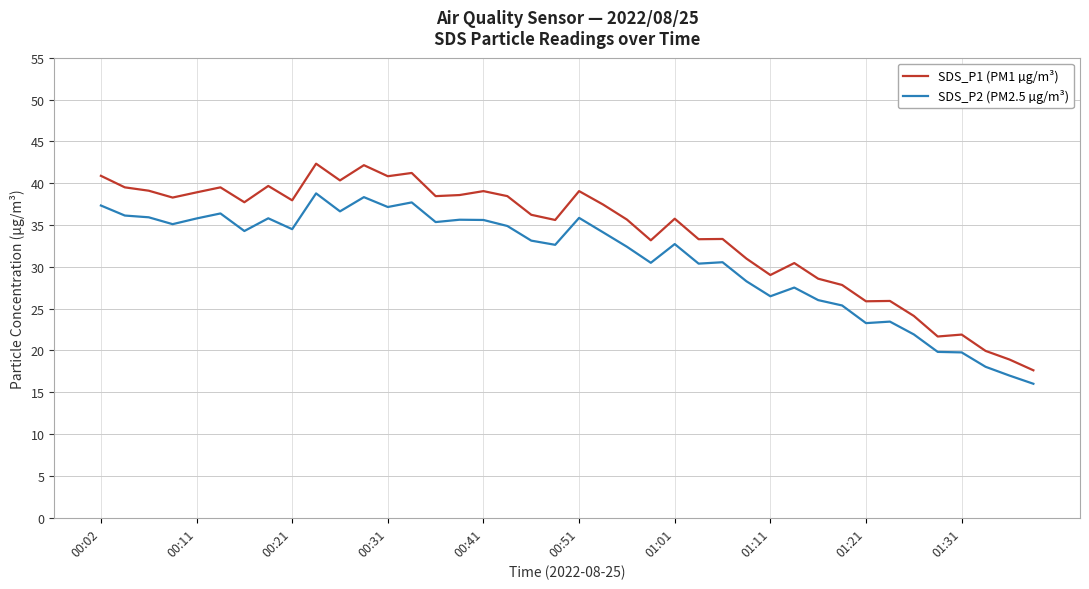

Which series has the largest total across all categories?

SDS_P1 (PM1 µg/m³)